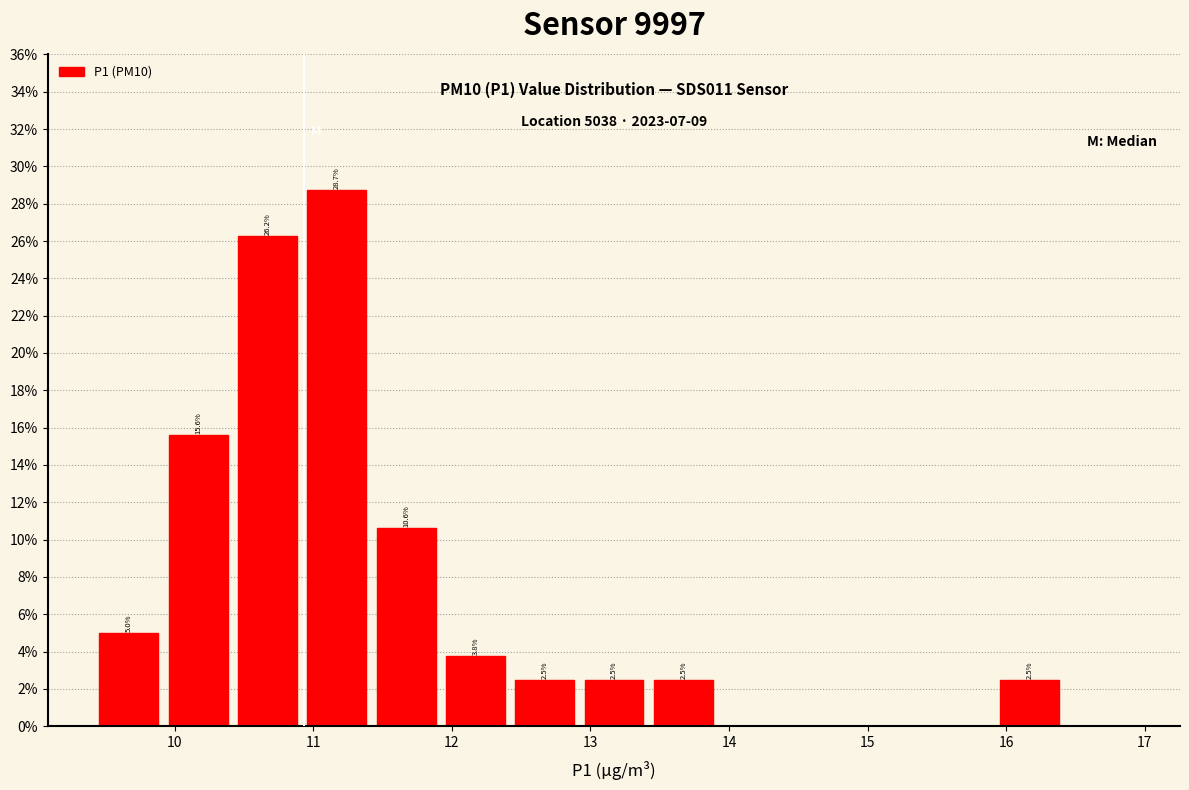

Over which range of the x-axis is the bar tallest?

10.92 to 11.42